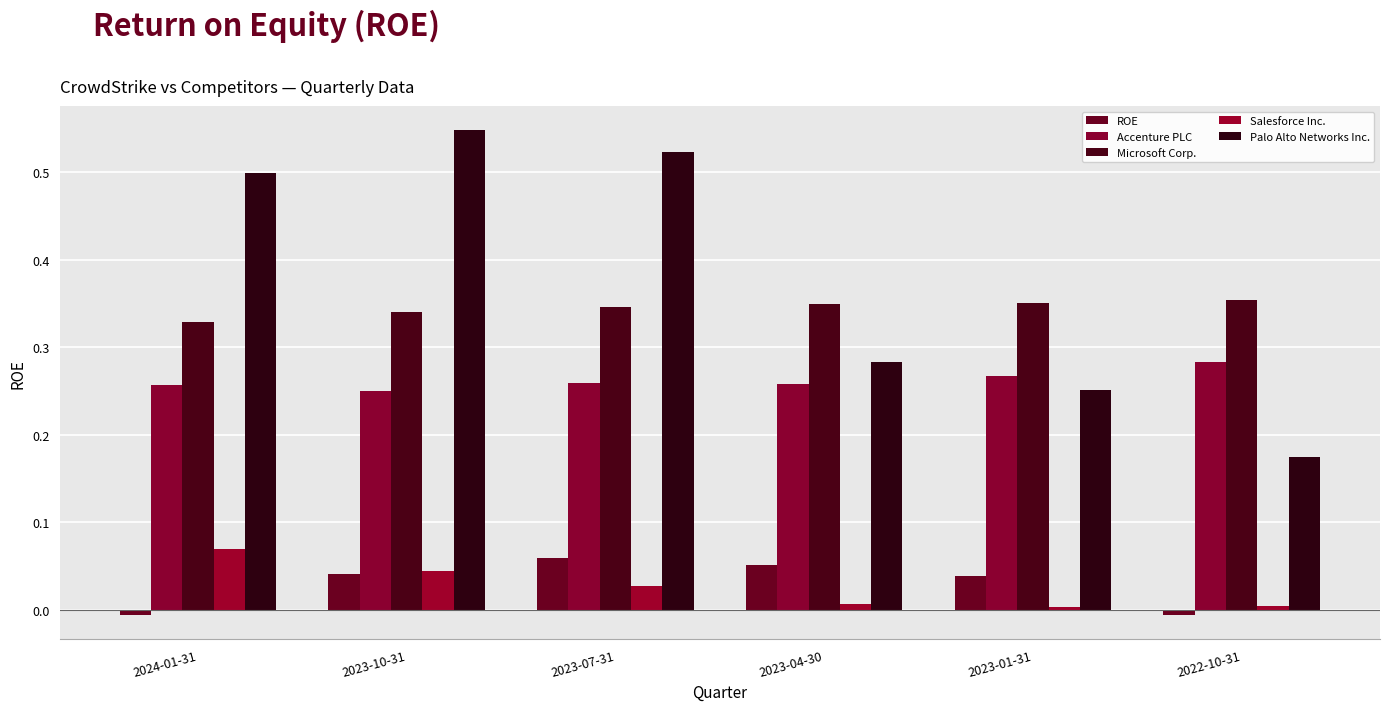

How many groups of bars are there?

6